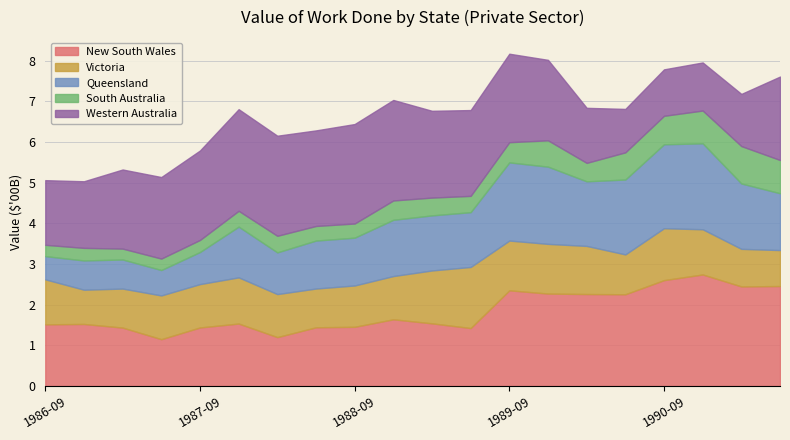

How many distinct data groups are displayed?

5